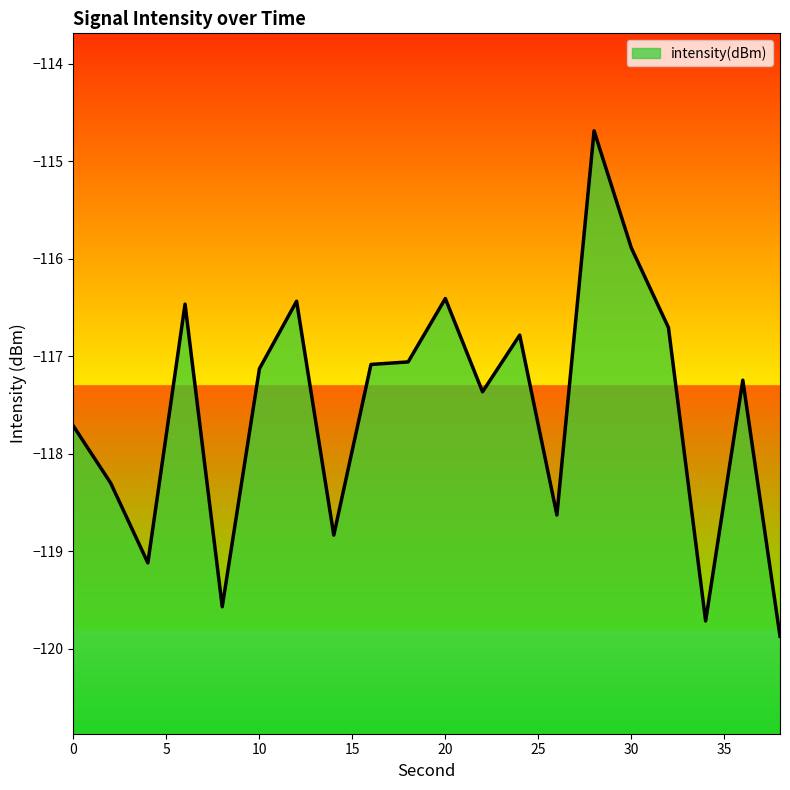

Rank the categories by value from lowest to highest.

38, 34, 8, 4, 14, 26, 2, 0, 22, 36, 10, 16, 18, 24, 32, 6, 12, 20, 30, 28